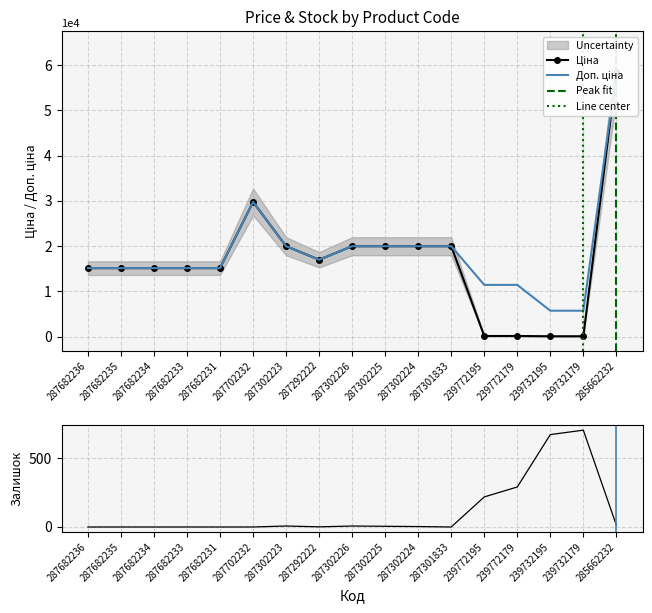

True or false: Ціна and Доп. ціна intersect in this chart.

False